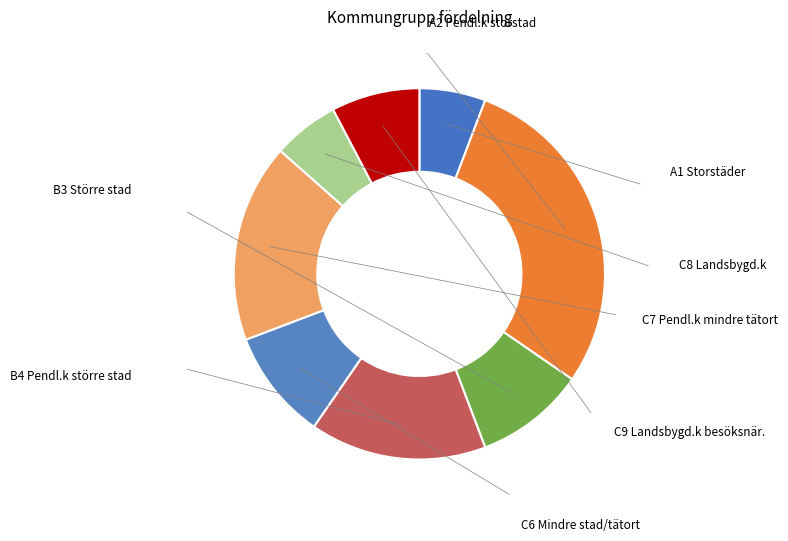

How many slices are in this pie chart?

8